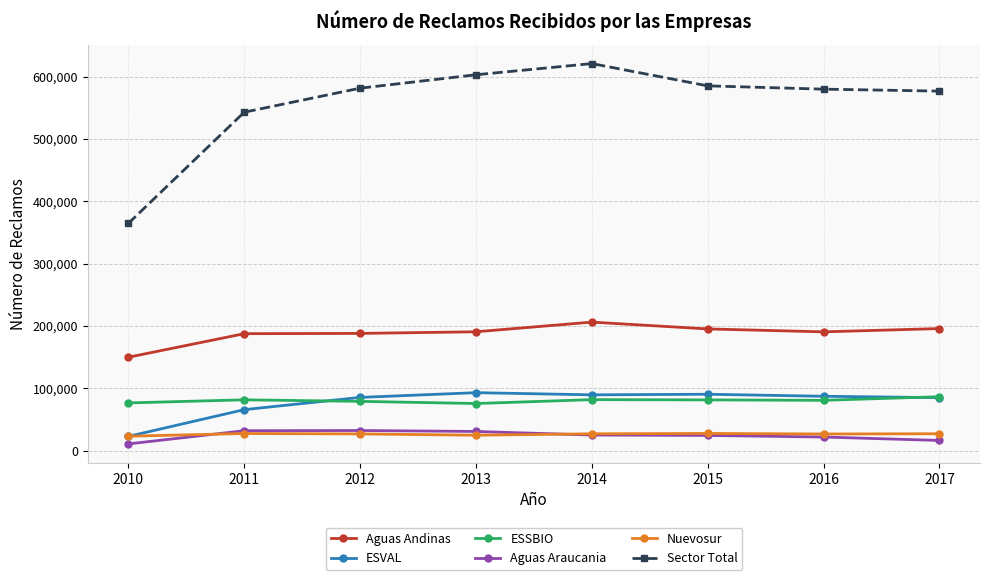

The value of Sector Total at 2010 is 179321. True or false?

False